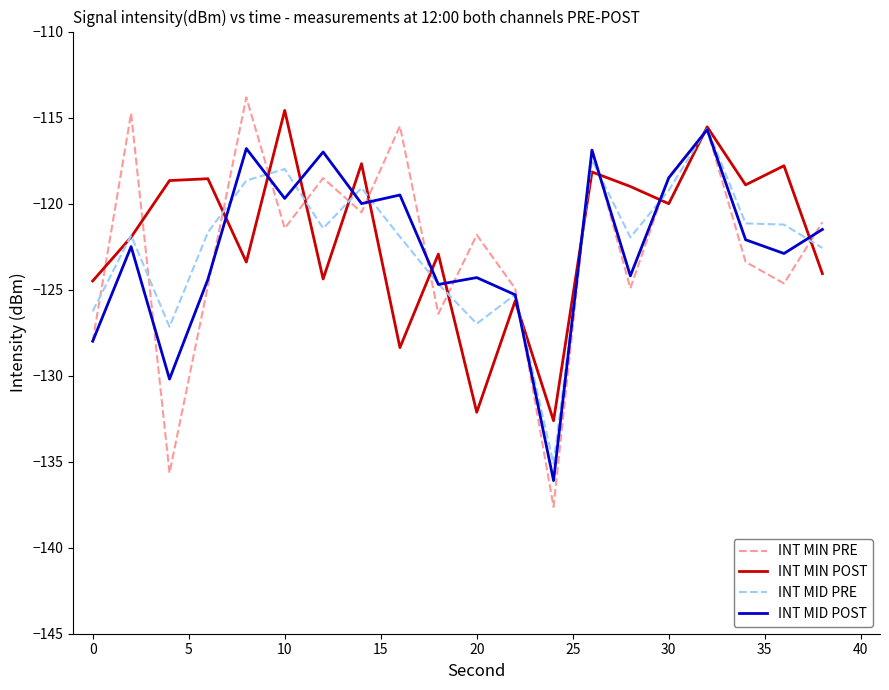

How many times do INT MIN PRE and INT MIN POST cross each other?

15